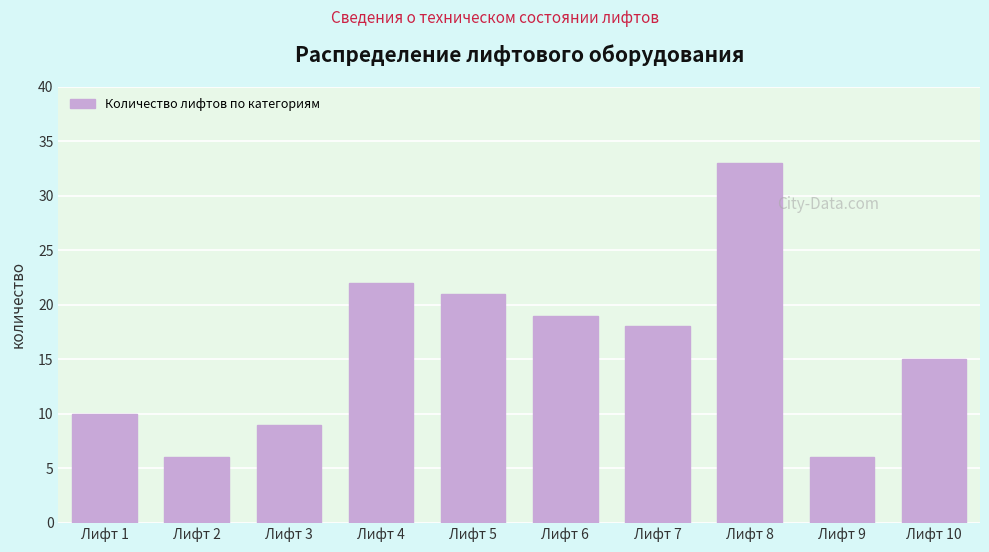

Reading left to right, extract all data points from this chart.

Лифт 1=10	Лифт 2=6	Лифт 3=9	Лифт 4=22	Лифт 5=21	Лифт 6=19	Лифт 7=18	Лифт 8=33	Лифт 9=6	Лифт 10=15